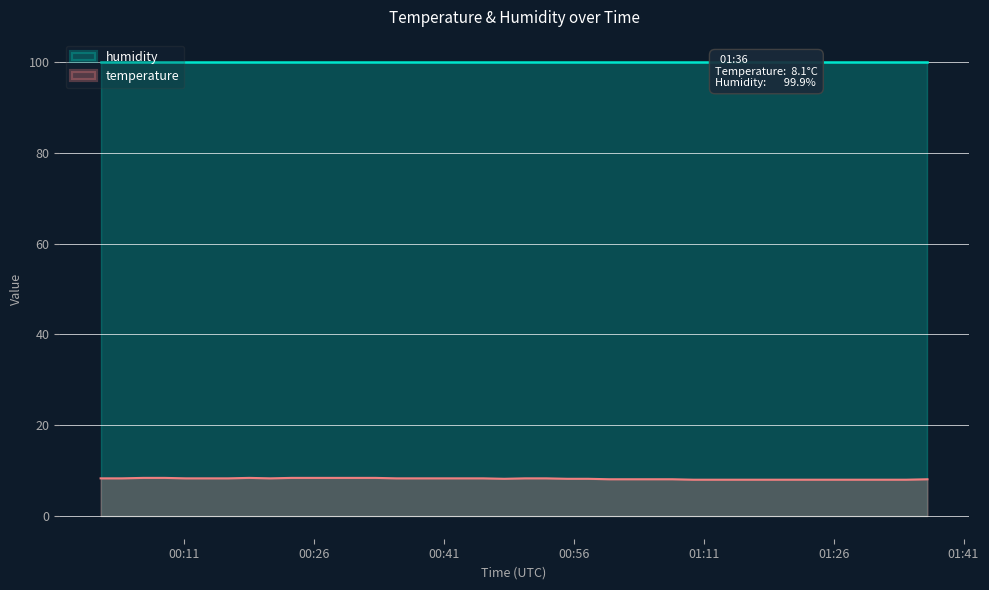

What is the label of the 5th point from the right?

2022-11-25T01:26:52